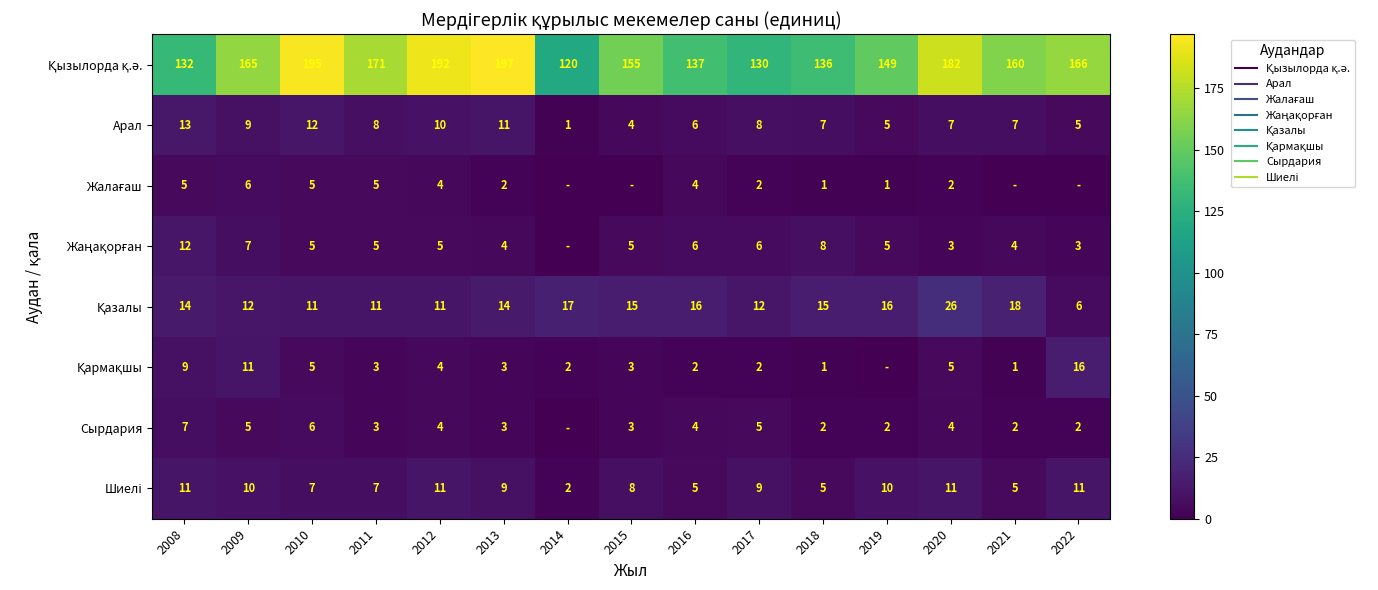

Which has a higher value, 2011 or 2022?

2011